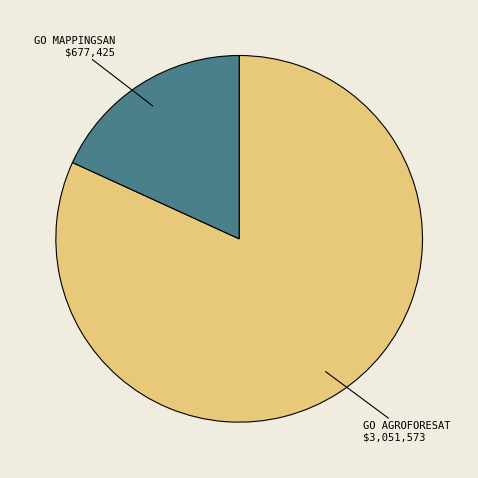

The GO MAPPINGSAN slice represents 30% of the pie. True or false?

False